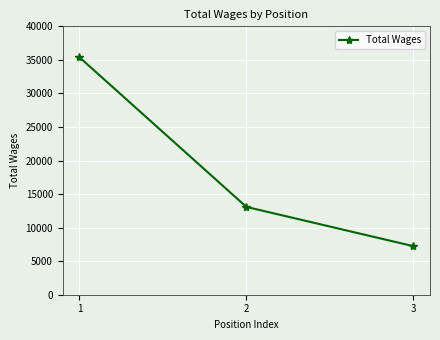

What is the value of the 3rd point from the left?

7238